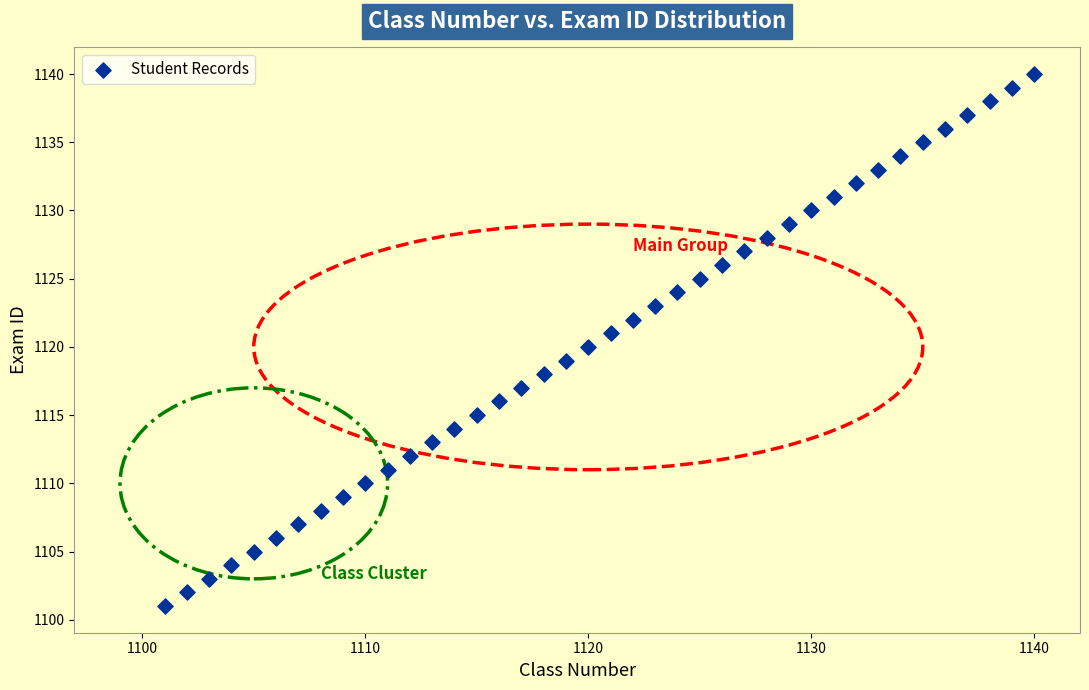

What is the range of X values (max minus min)?

39